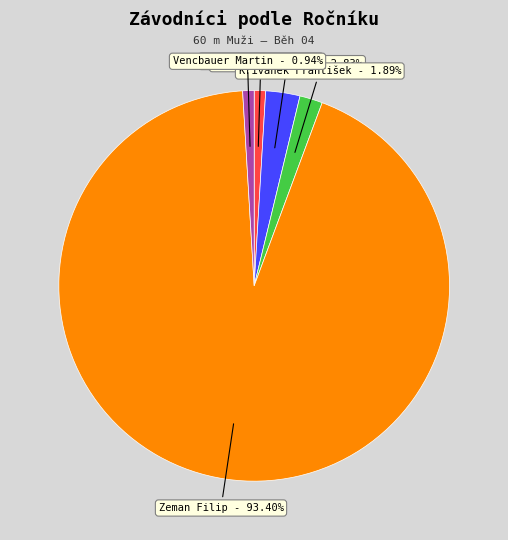

To the nearest percent, what is the average slice percentage?

20%